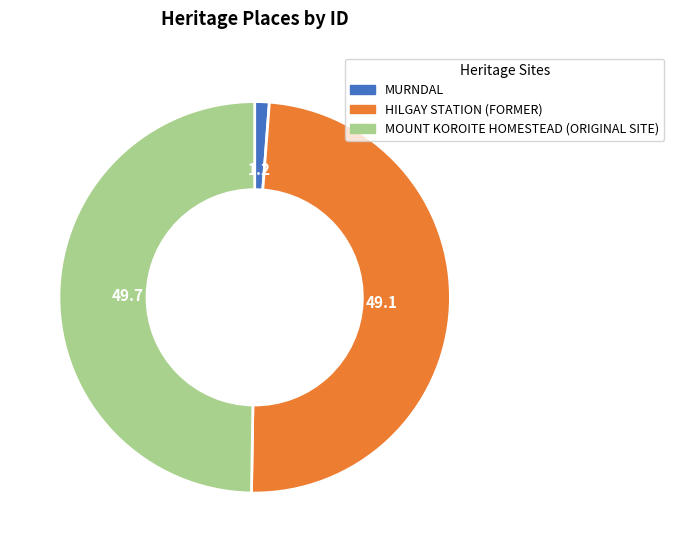

Is the sum of HILGAY STATION (FORMER) and MOUNT KOROITE HOMESTEAD (ORIGINAL SITE) greater than half?

Yes